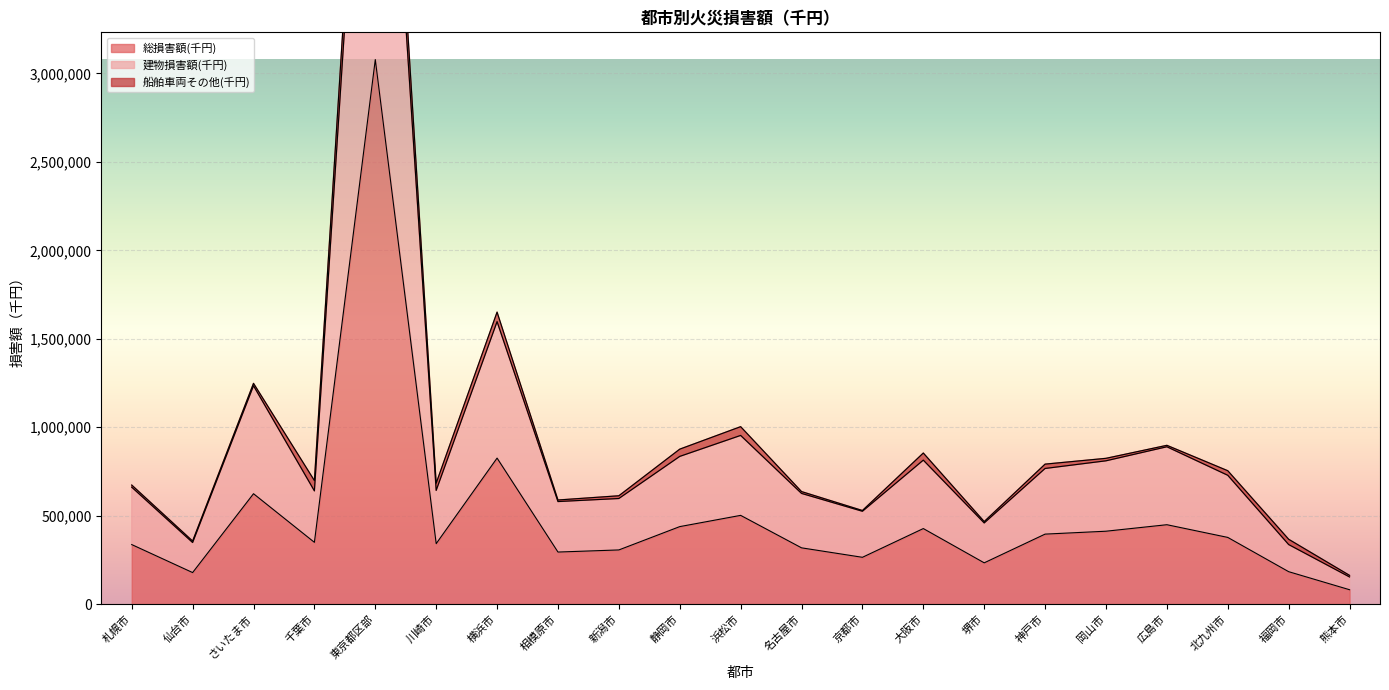

What position from the left is 横浜市?

7